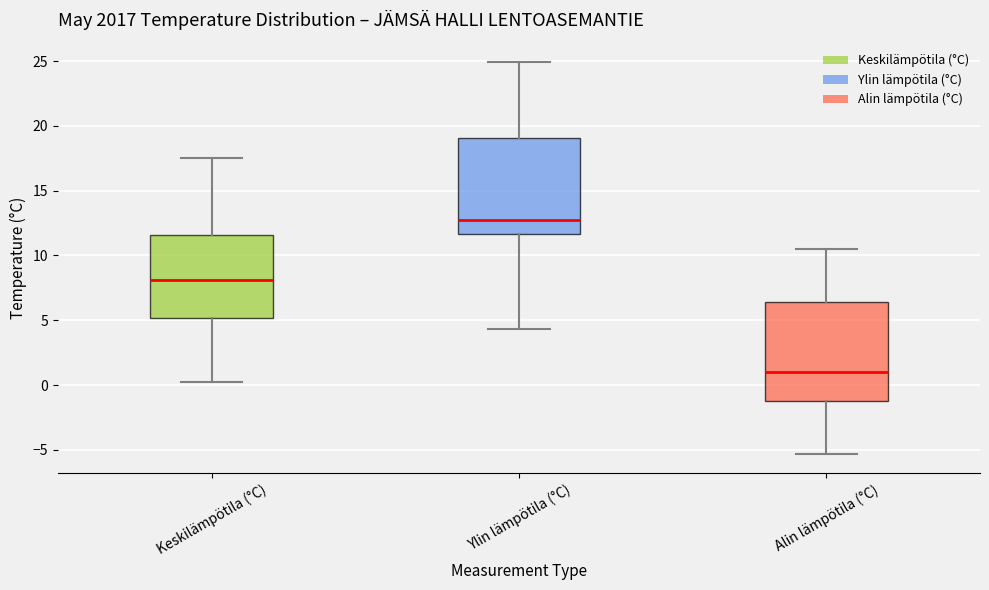

Reading left to right, transcribe this box plot: for each box, give where its median line is, the range the box spans, and where its two whiskers end, as read against the y-axis. The values are not printed on the chart, so give them approximately, as read against the axis.

Keskilämpötila (°C): median 8.0, box 5.0 to 11.5, whiskers 0.0 to 17.5
Ylin lämpötila (°C): median 12.5, box 11.5 to 19.0, whiskers 4.5 to 25.0
Alin lämpötila (°C): median 1.0, box -1.0 to 6.5, whiskers -5.5 to 10.5